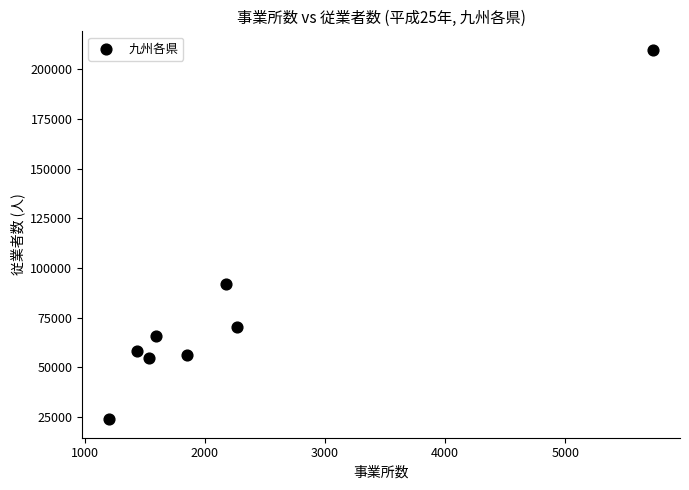

What Y value in the scatter plot is closest to 116843?

92162